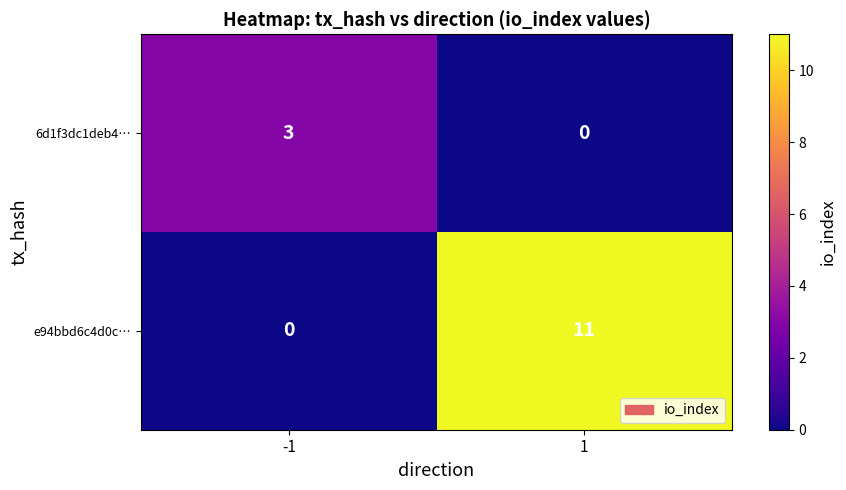

At which category does the chart reach its peak across all series?

1